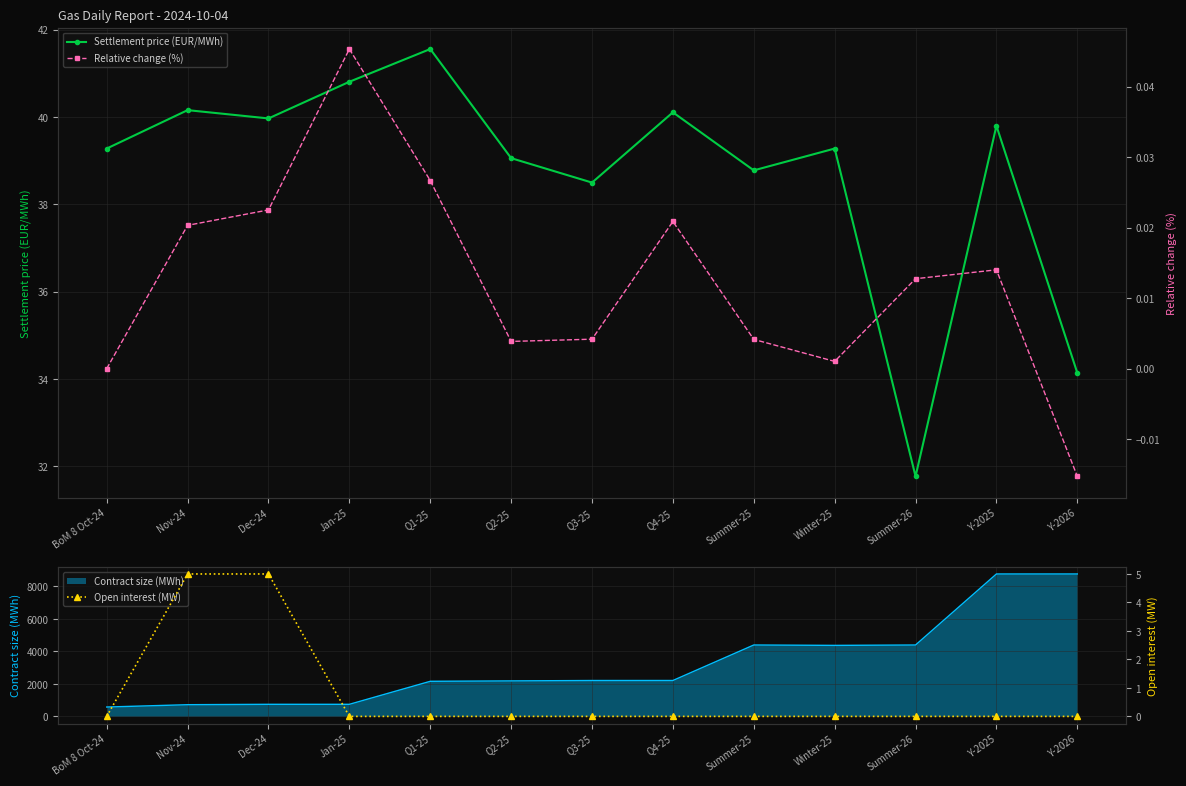

What is the sum of all Relative change (%) values?

0.2